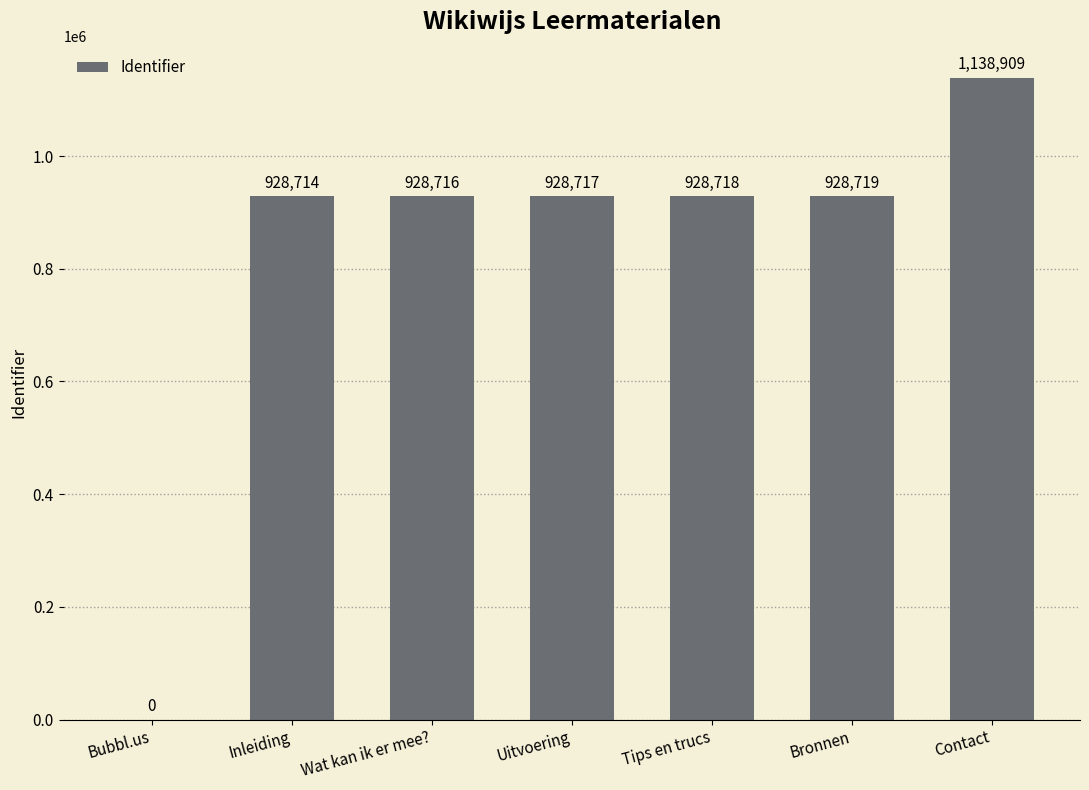

The value at Contact is 416063. True or false?

False